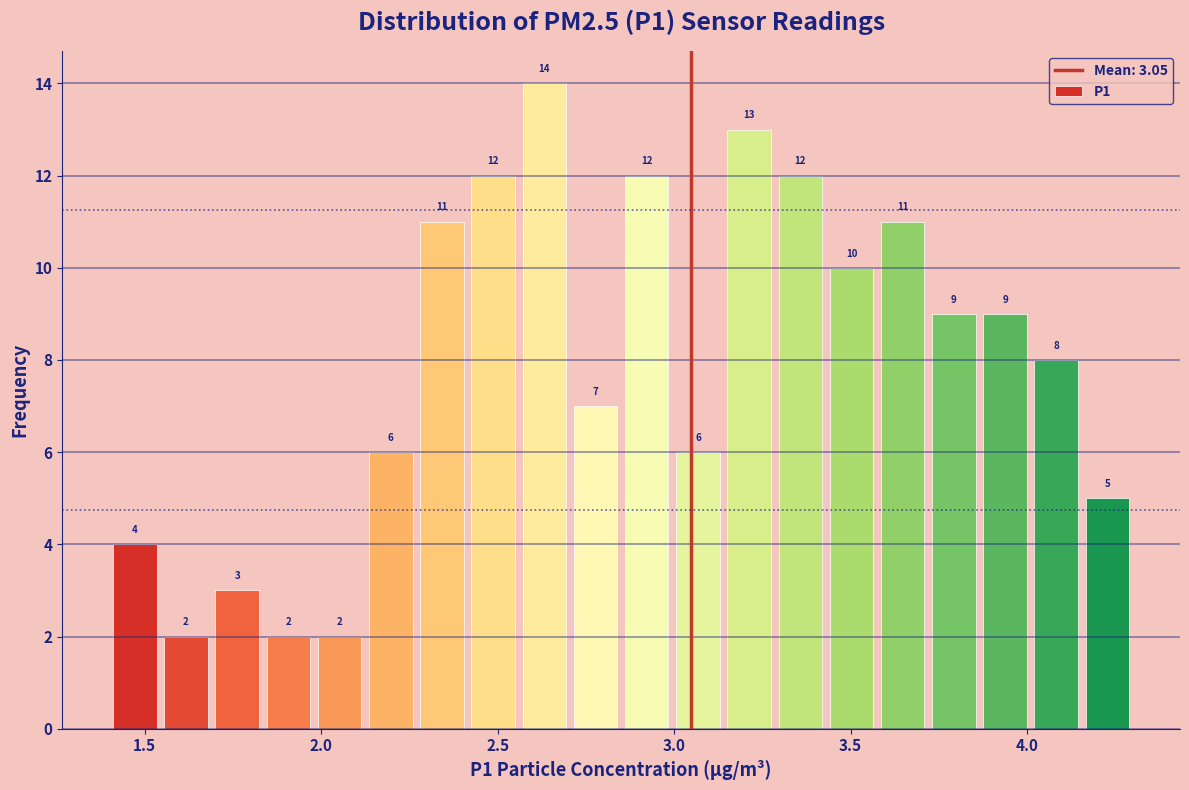

Read against the x-axis, roughly where is the centre of the tallest bar?

2.65